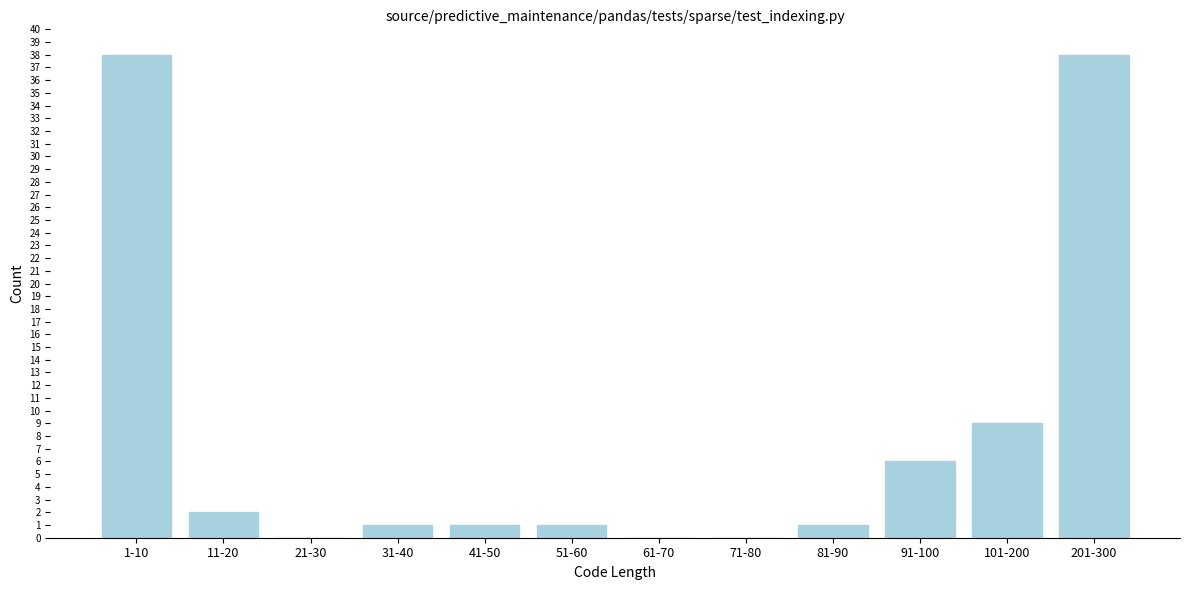

Reading right to left, what are all the values shown in this chart?

201-300=38	101-200=9	91-100=6	81-90=1	71-80=0	61-70=0	51-60=1	41-50=1	31-40=1	21-30=0	11-20=2	1-10=38